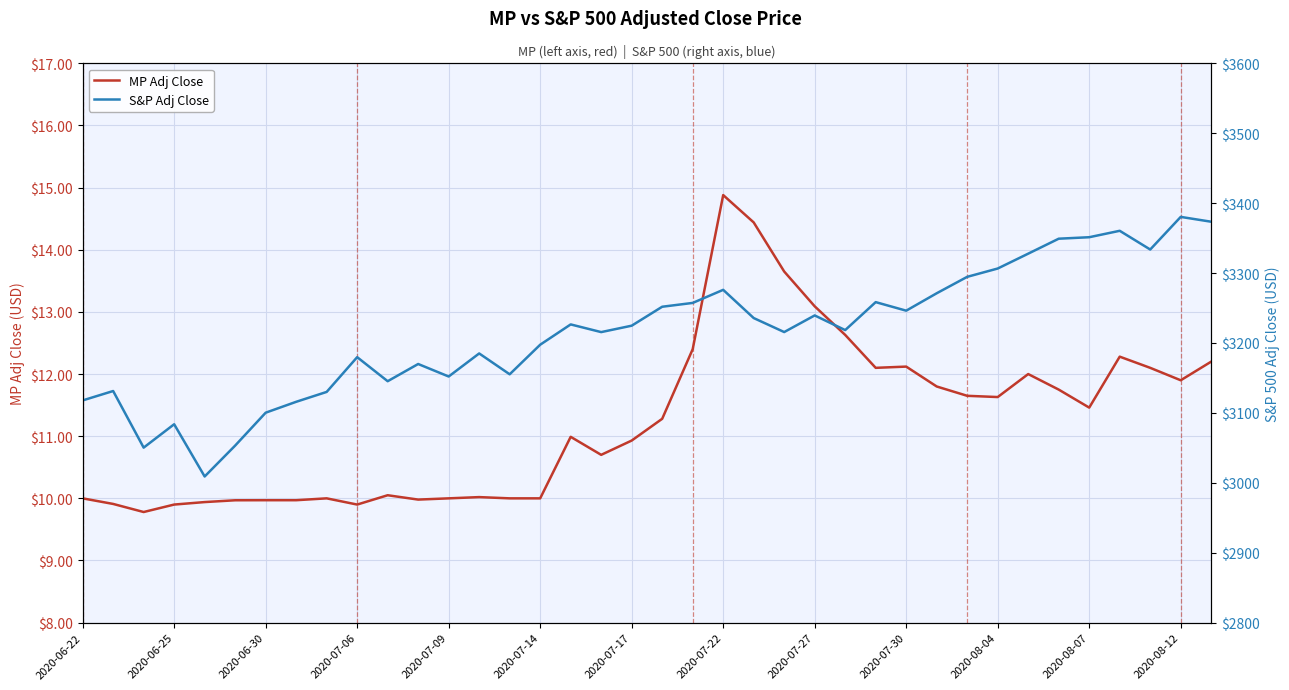

Reading left to right, extract all data points from this chart.

MP Adj Close: 10.0	9.9	9.8	9.9	9.9	10.0	10.0	10.0	10.0	9.9	10.1	10.0	10.0	10.0	10.0	10.0	11.0	10.7	10.9	11.3	12.4	14.9	14.4	13.7	13.1	12.6	12.1	12.1	11.8	11.7	11.6	12.0	11.8	11.5	12.3	12.1	11.9	12.2
S&P Adj Close: 3117.9	3131.3	3050.3	3083.8	3009.1	3053.2	3100.3	3115.9	3130.0	3179.7	3145.3	3169.9	3152.1	3185.0	3155.2	3197.5	3226.6	3215.6	3224.7	3251.8	3257.3	3276.0	3235.7	3215.6	3239.4	3218.4	3258.4	3246.2	3271.1	3294.6	3306.5	3327.8	3349.2	3351.3	3360.5	3333.7	3380.3	3373.4